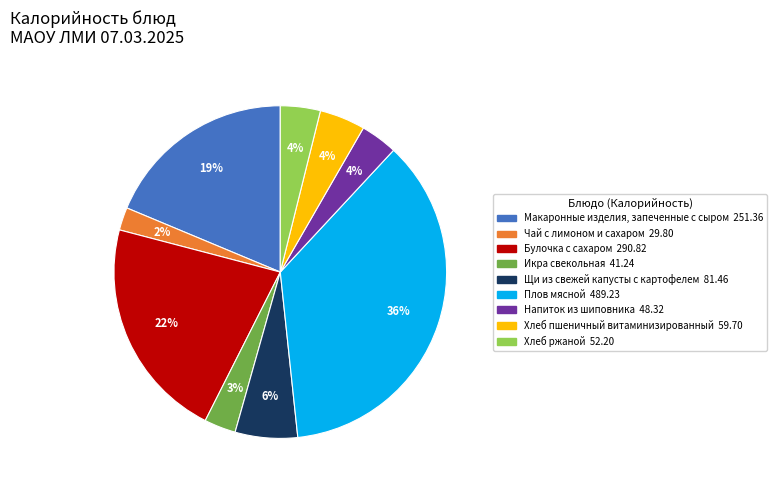

Which has a higher value, Щи из свежей капусты с картофелем or Чай с лимоном и сахаром?

Щи из свежей капусты с картофелем